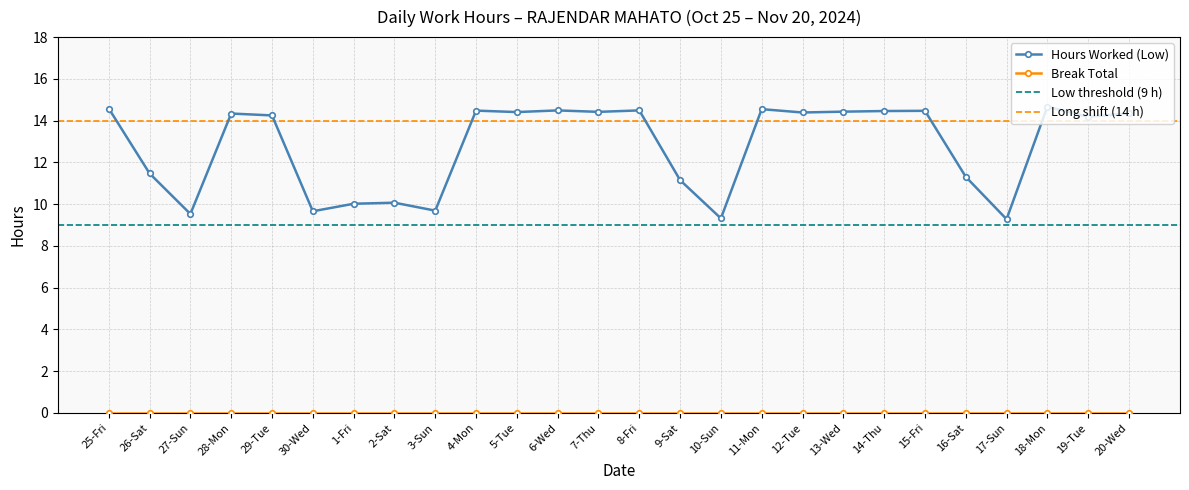

How many points are lower than both their immediate neighbors (excluding endpoints)?

9